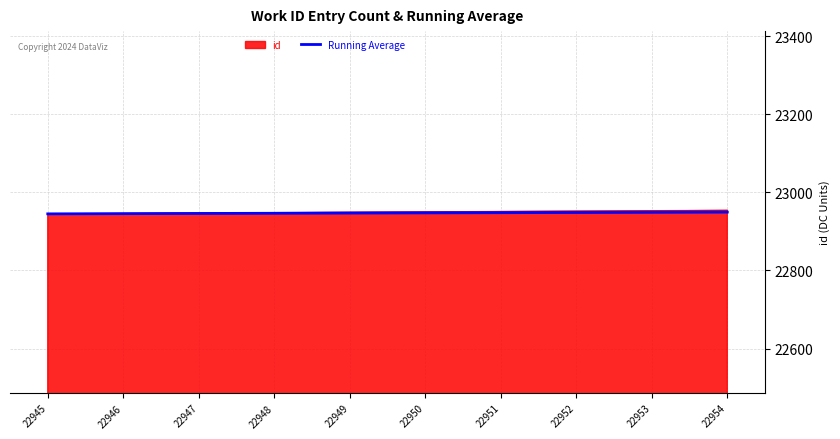

What is the spread (max minus min) of values at 22954?

4.5